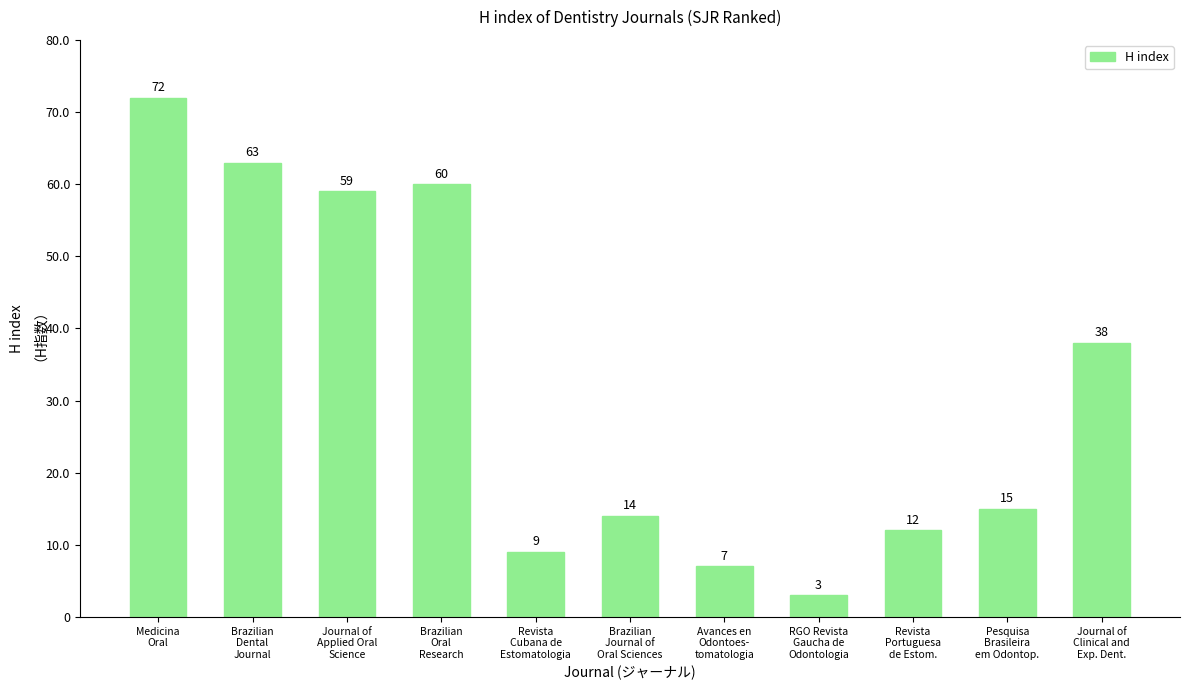

What is the sum of the values at Revista
Portuguesa
de Estom. and Brazilian
Dental
Journal?

75